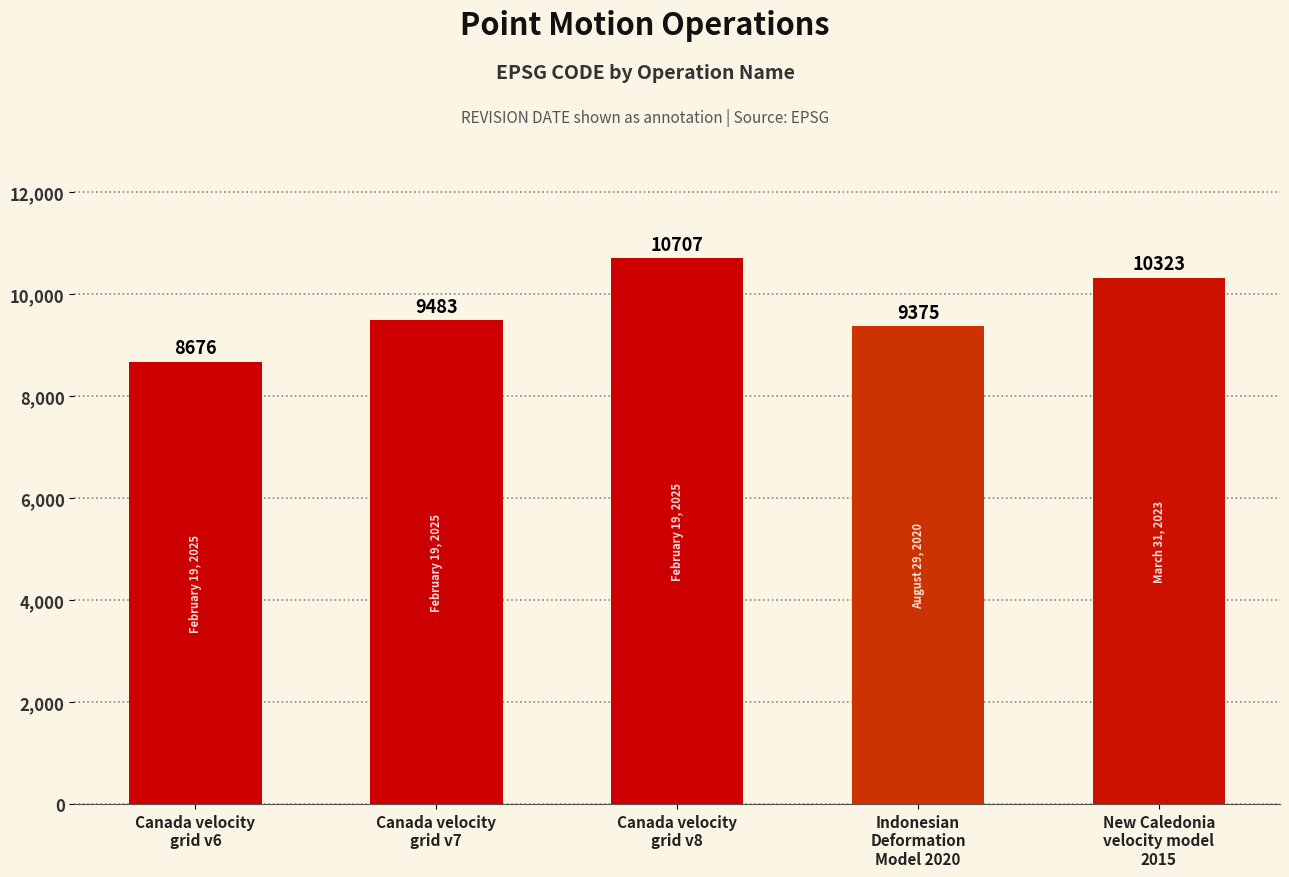

Reading left to right, what are all the values shown in this chart?

Canada velocity
grid v6=8676	Canada velocity
grid v7=9483	Canada velocity
grid v8=10707	Indonesian
Deformation
Model 2020=9375	New Caledonia
velocity model
2015=10323